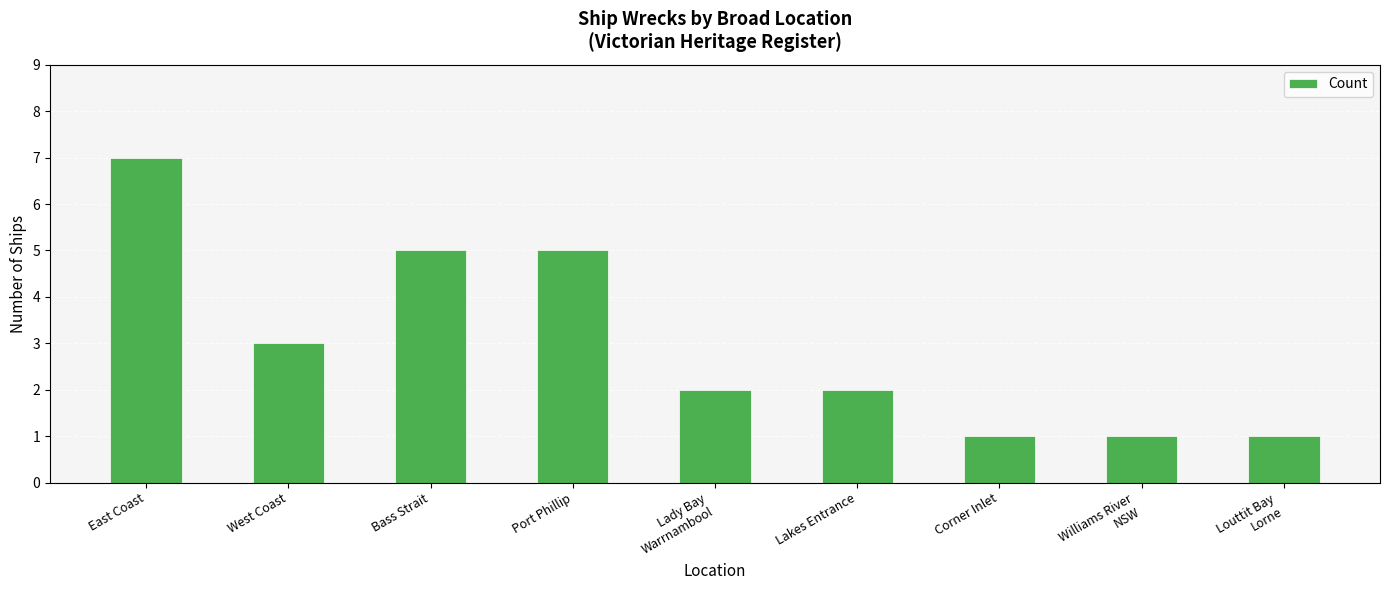

What is the difference between the maximum and second lowest values?

6